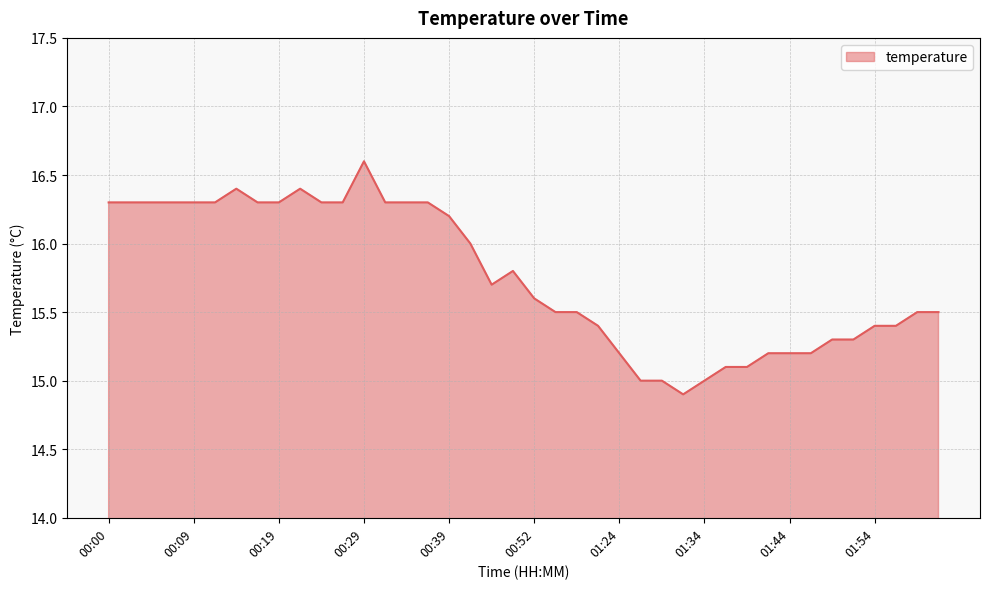

What is the difference between the maximum and minimum values?

1.7